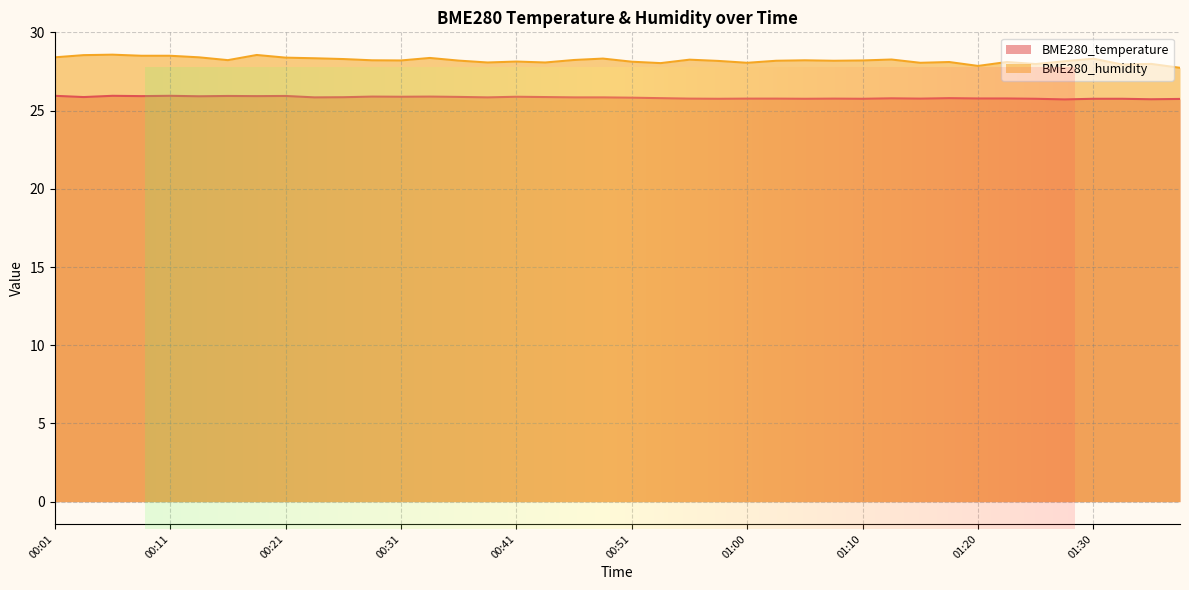

The value of BME280_humidity at 00:13 is 15.7. True or false?

False